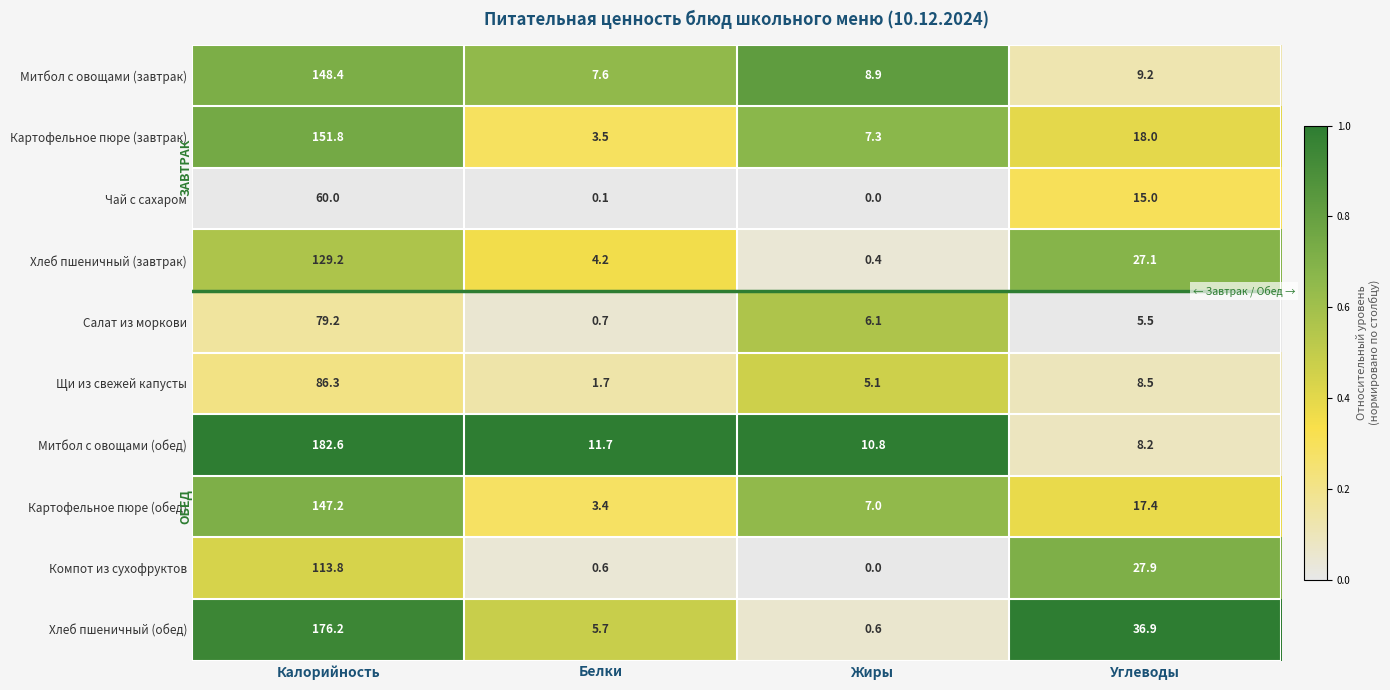

What is the spread (max minus min) of values at Углеводы?

31.4